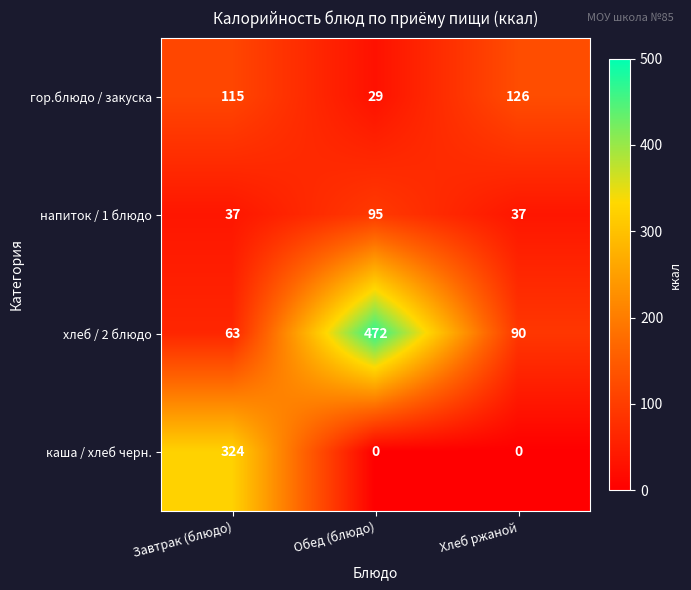

True or false: напиток / 1 блюдо has a value of 57 at Завтрак (блюдо).

False